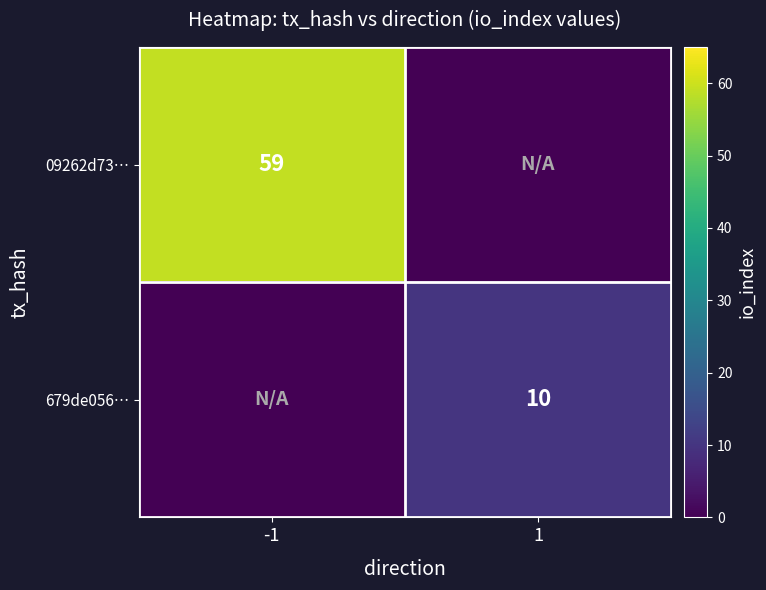

True or false: 09262d73… has a value of 59 at -1.

True